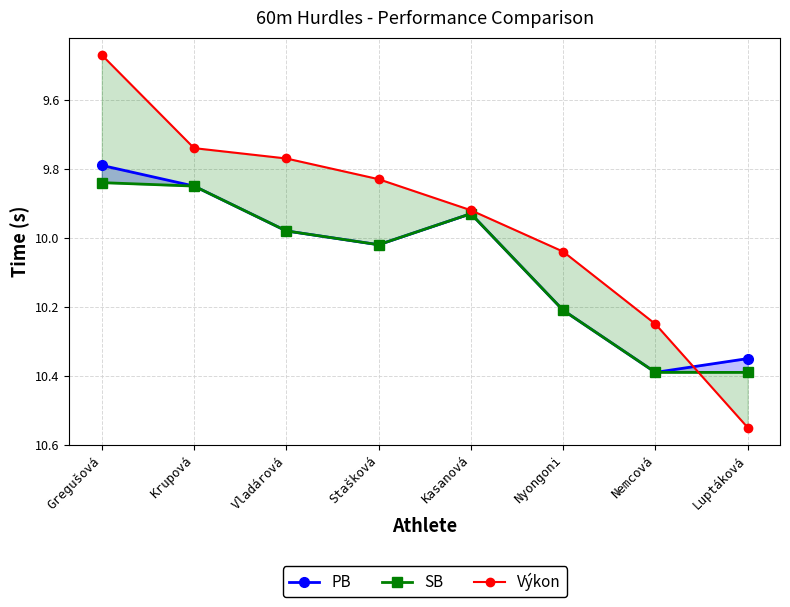

How many categories are shown in the chart?

8